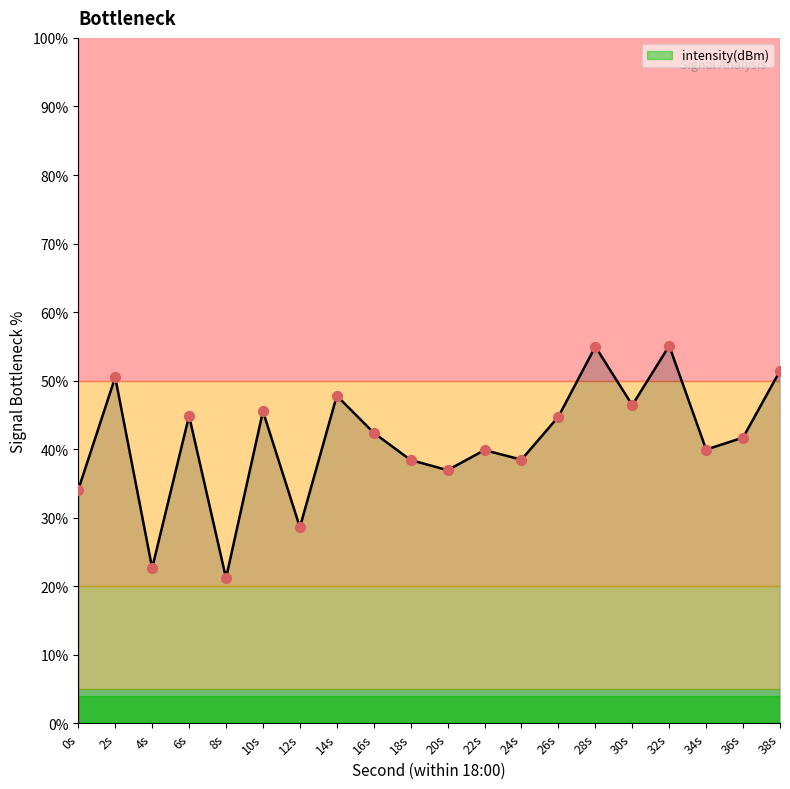

What is the change in value from 8s to 36s?

+20.5